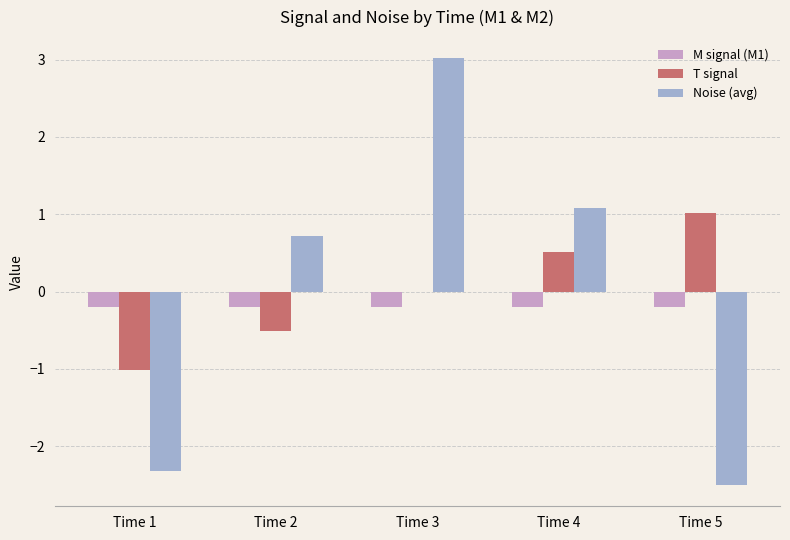

Is it true that T signal equals 0.5 at Time 4?

True